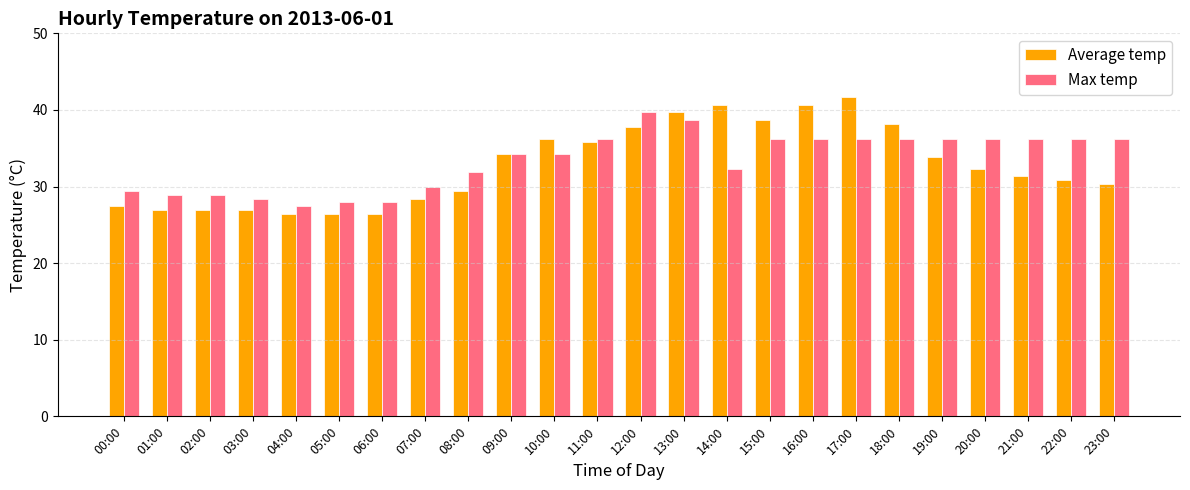

How many series are shown in this chart?

2